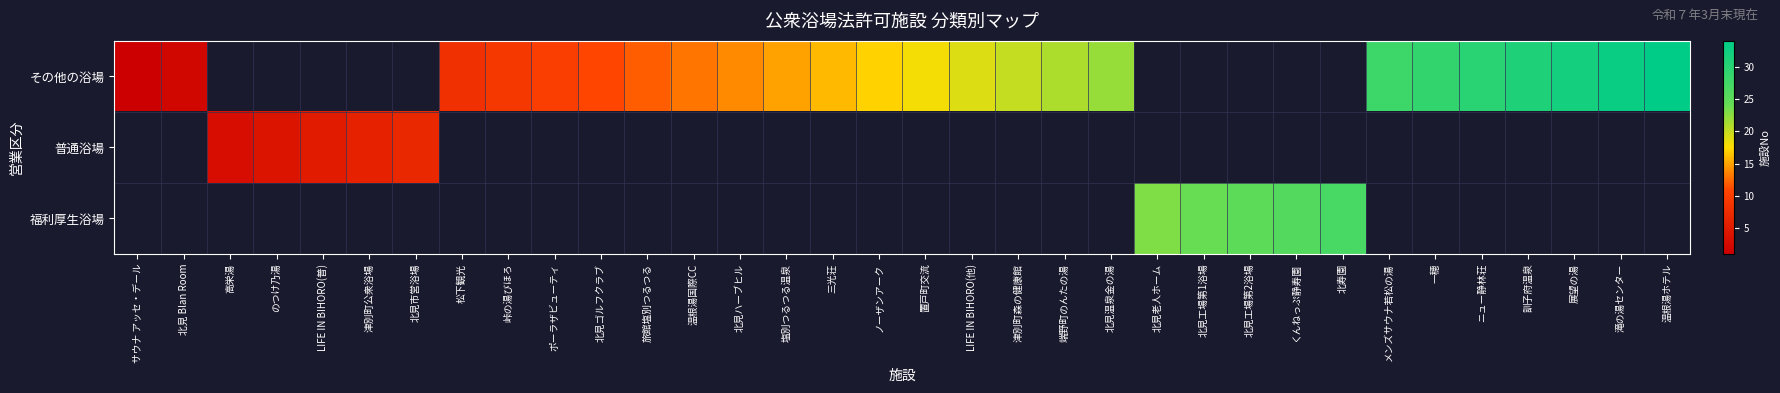

At how many categories does at least one series exceed 31?

3